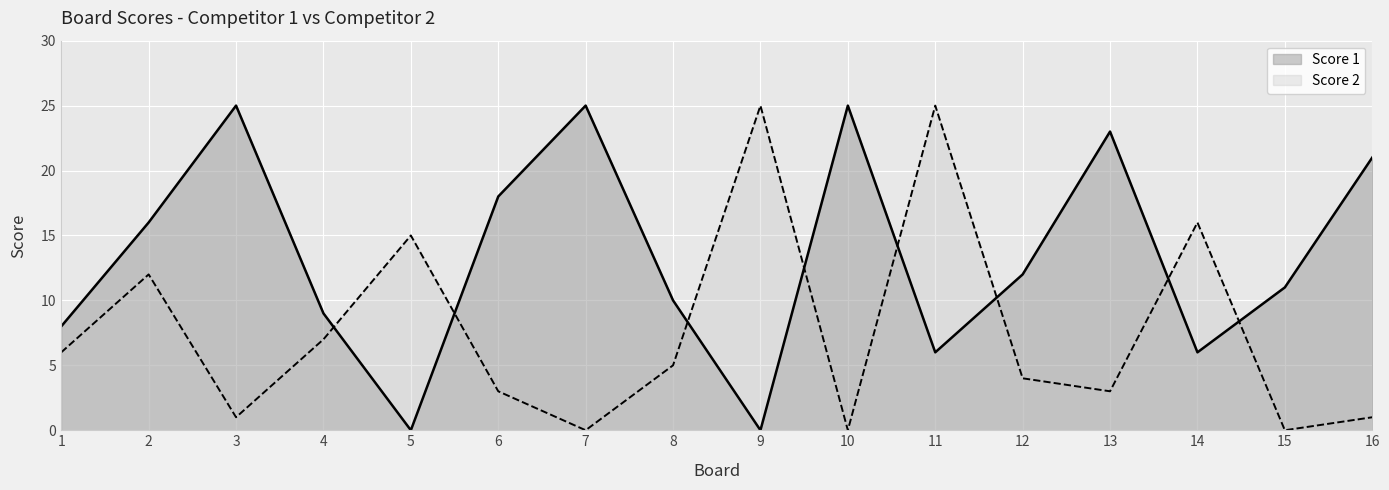

At how many categories does at least one series exceed 24?

5